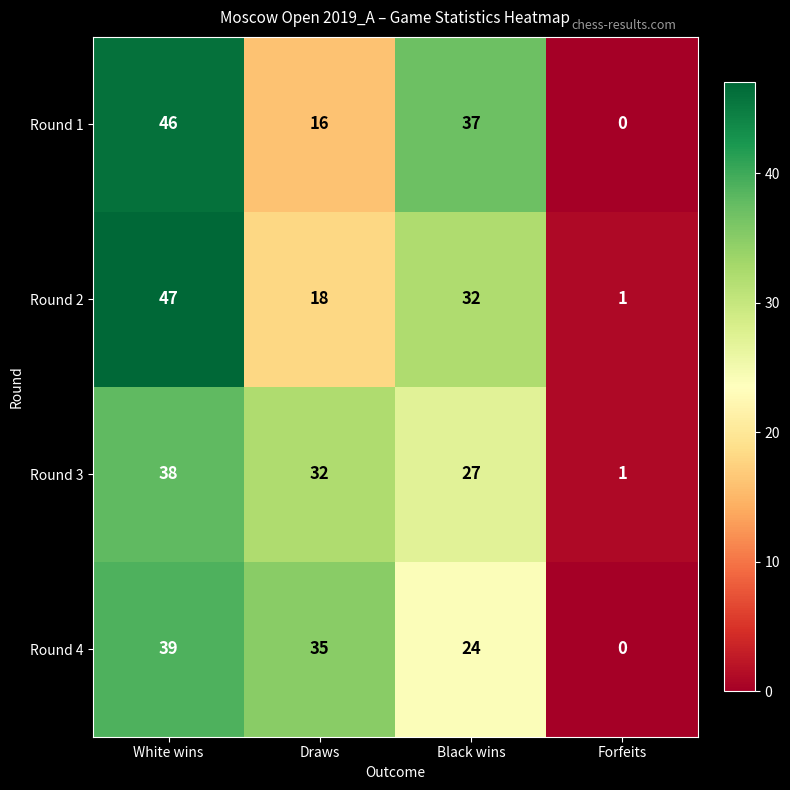

Which series has the largest total across all categories?

Round 1